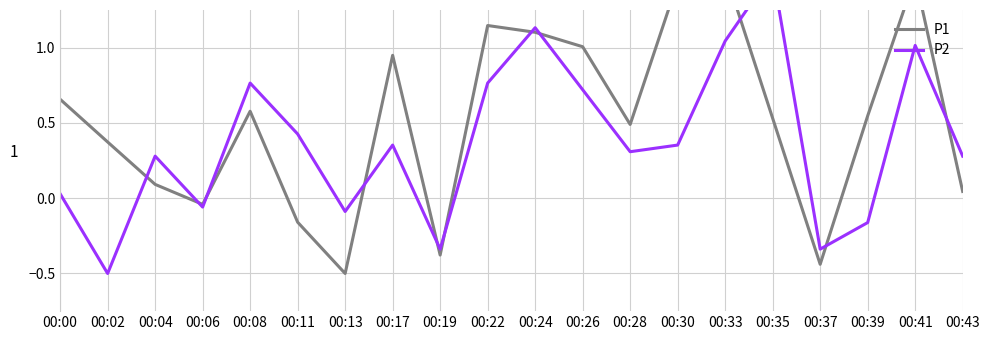

How many times do P1 and P2 cross each other?

11